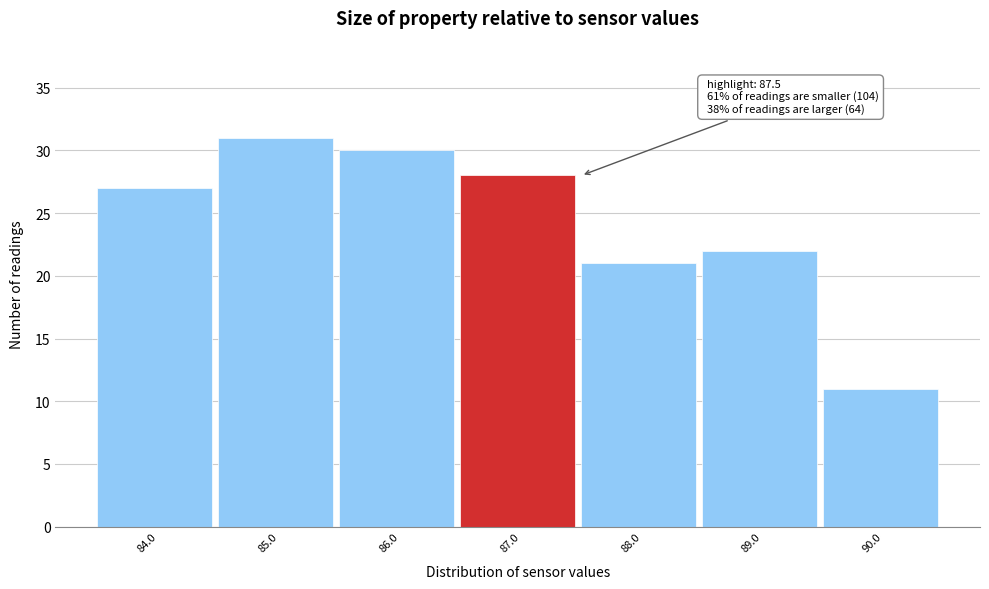

Reading left to right, list all the values displayed in this chart.

27	31	30	28	21	22	11